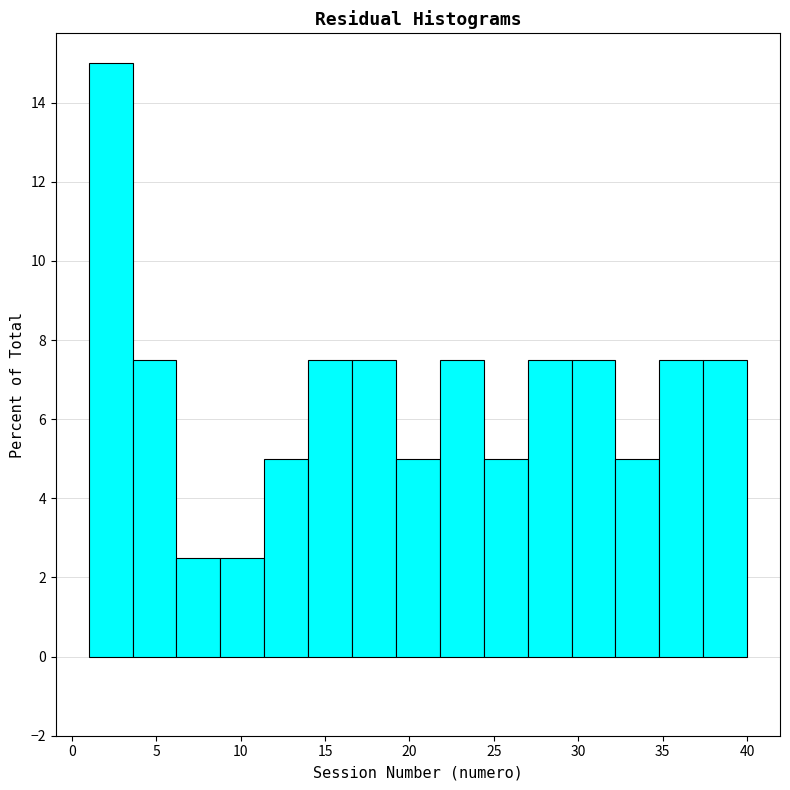

Reading left to right, list every bar in this chart as the range it spans on the x-axis followed by its height. Neither the bar edges nor the heights are printed on the chart, so give them approximately, as read against the axes.

1.0 to 3.6: 15.0
3.6 to 6.2: 7.6
6.2 to 8.8: 2.6
8.8 to 11.4: 2.6
11.4 to 14.0: 5.0
14.0 to 16.6: 7.6
16.6 to 19.2: 7.6
19.2 to 21.8: 5.0
21.8 to 24.4: 7.6
24.4 to 27.0: 5.0
27.0 to 29.6: 7.6
29.6 to 32.2: 7.6
32.2 to 34.8: 5.0
34.8 to 37.4: 7.6
37.4 to 40.0: 7.6